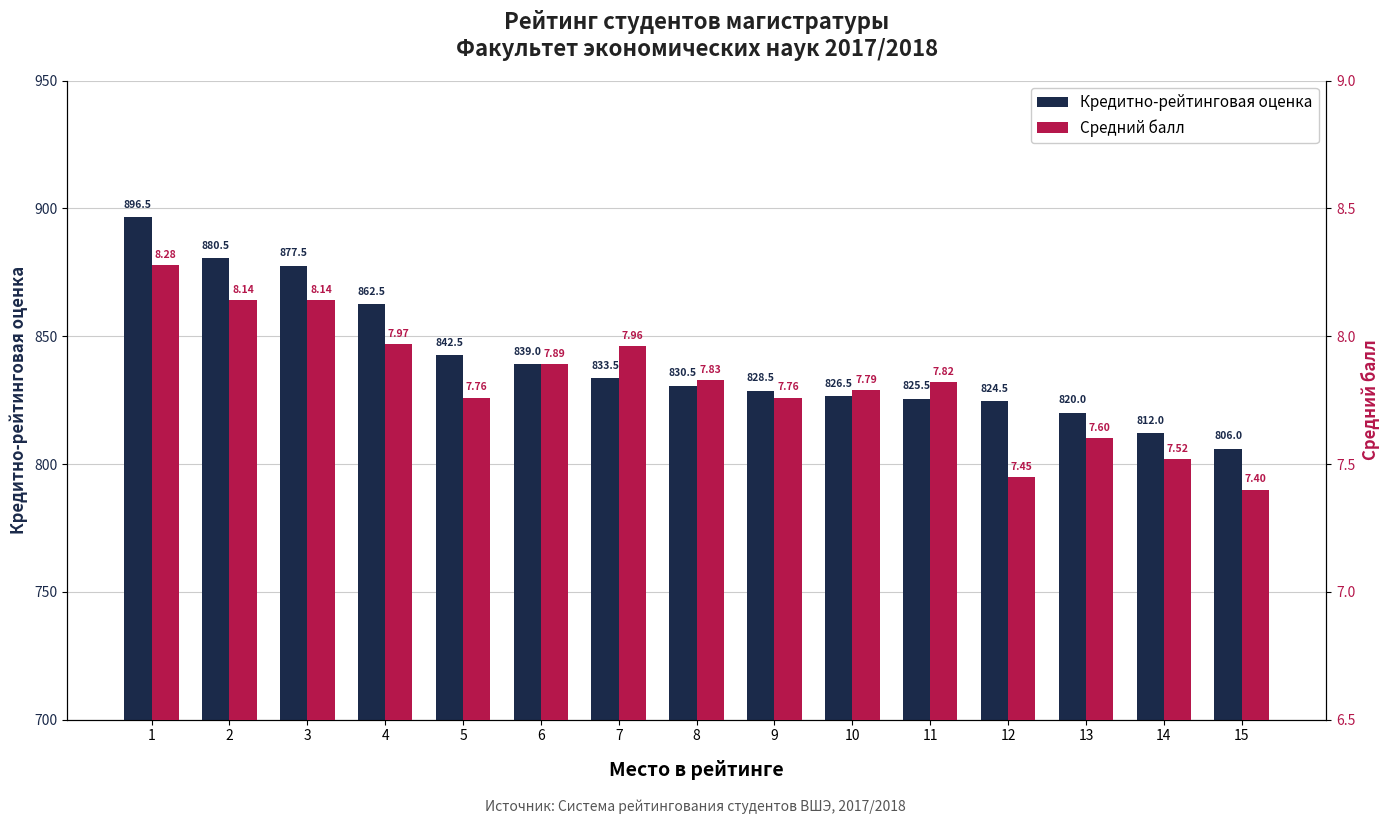

How many bars are there in total?

30